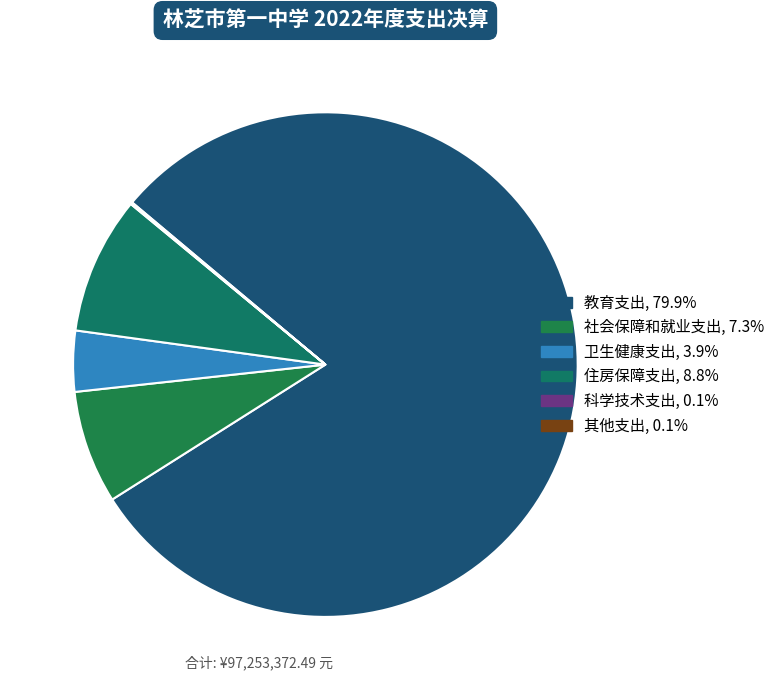

Which category has the biggest portion of the pie?

教育支出